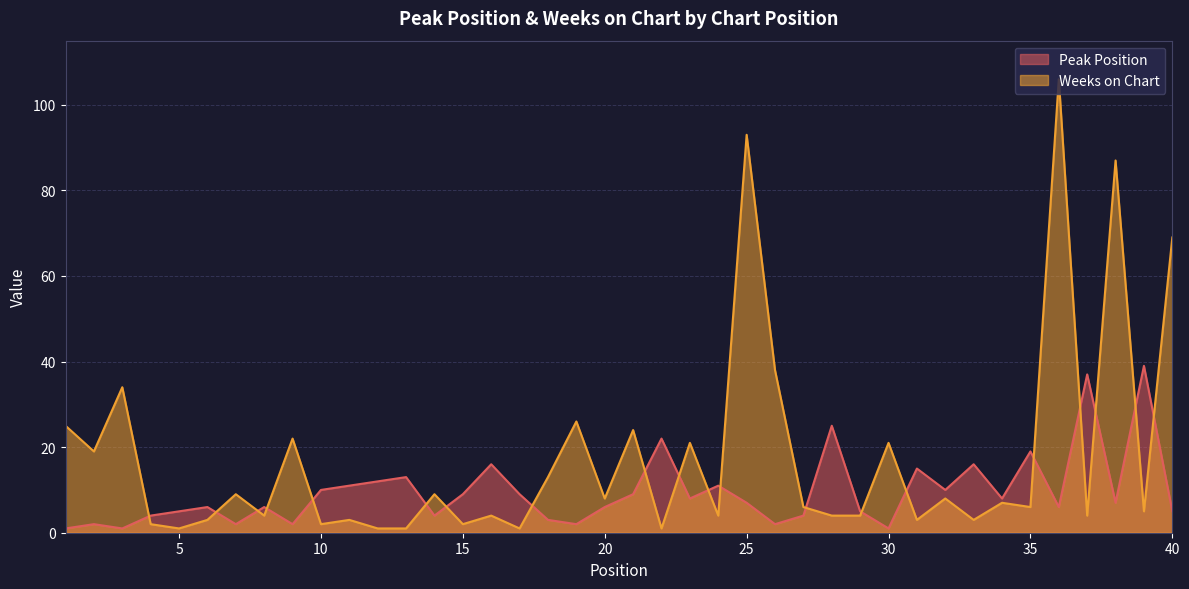

How many data points in Weeks on Chart are less than 6?

19